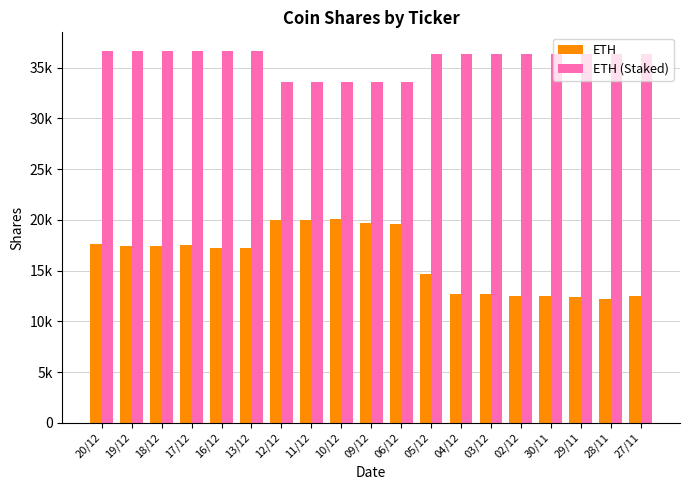

Are the bars grouped side by side (vs. stacked)?

Yes